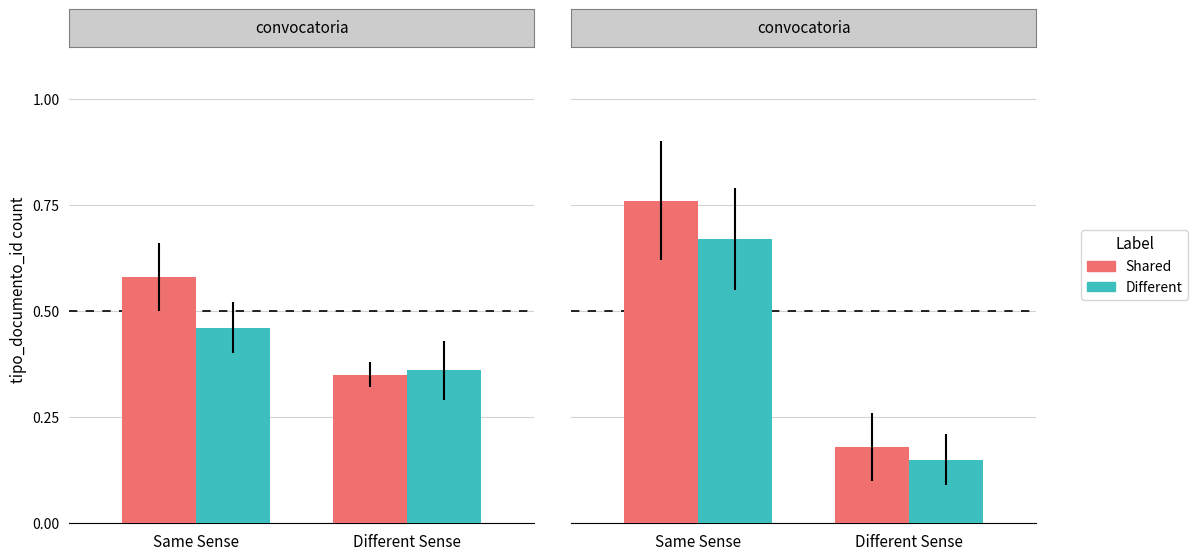

The value of Shared at Same Sense is 0.4. True or false?

False